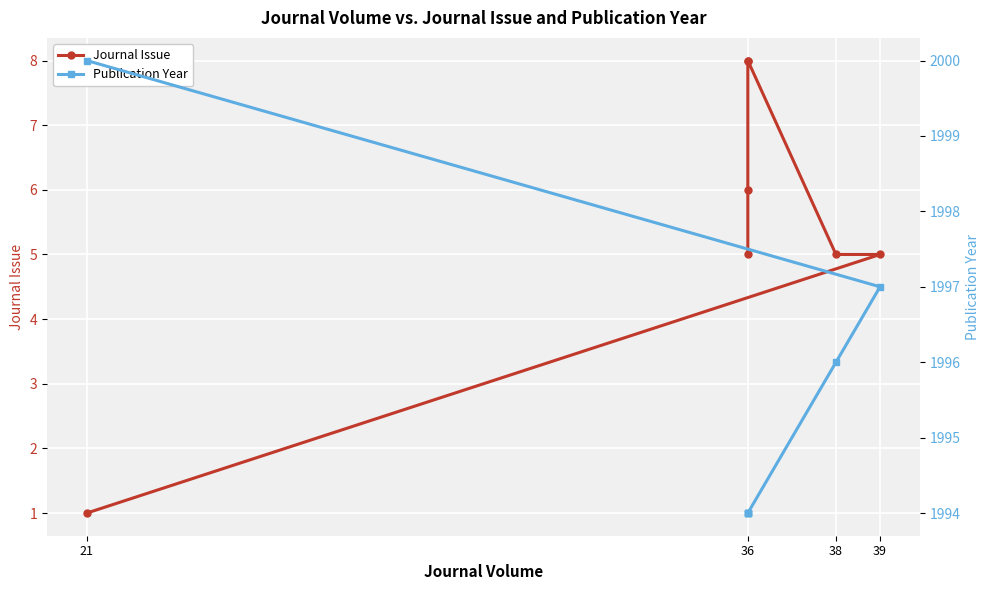

True or false: Publication Year and Journal Issue cross at least once.

False